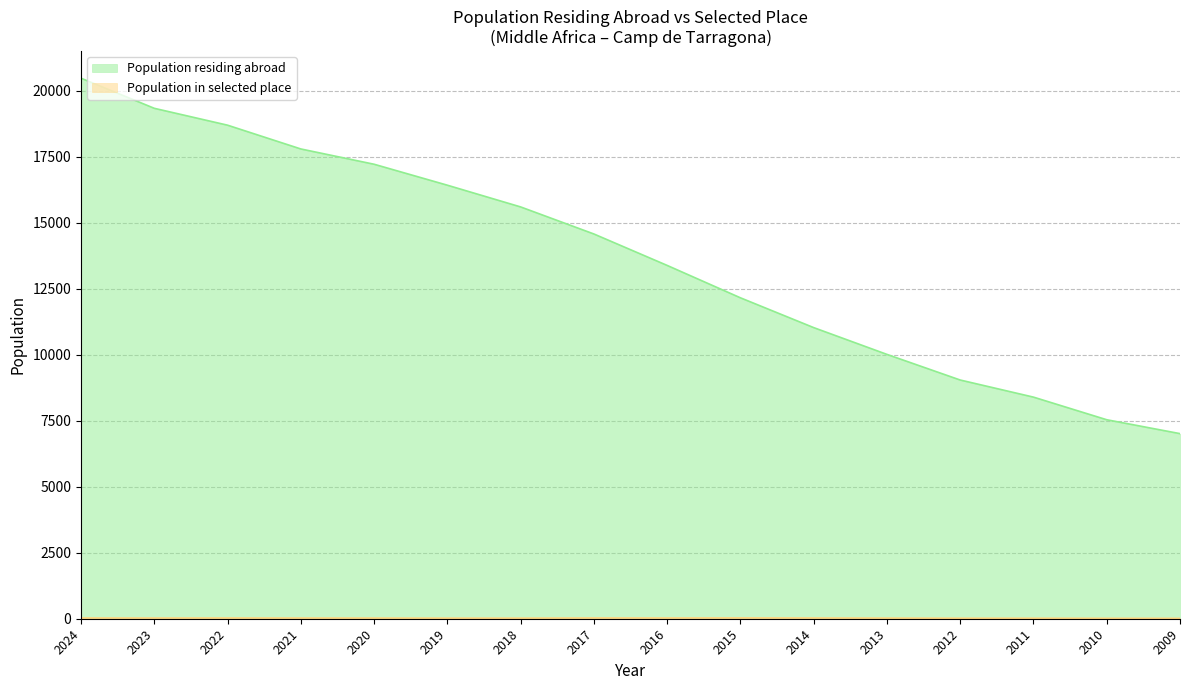

True or false: Population residing abroad and Population in selected place cross at least once.

False